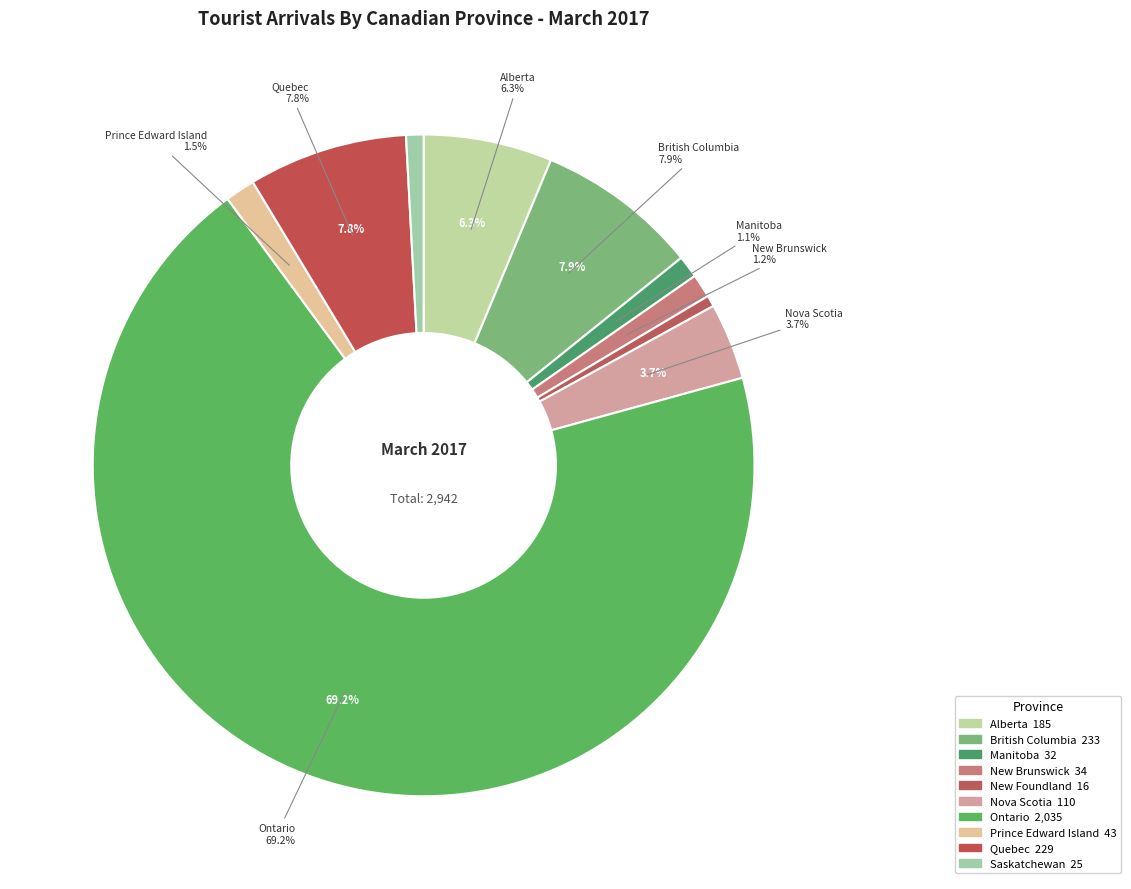

Which category has the biggest portion of the pie?

Ontario